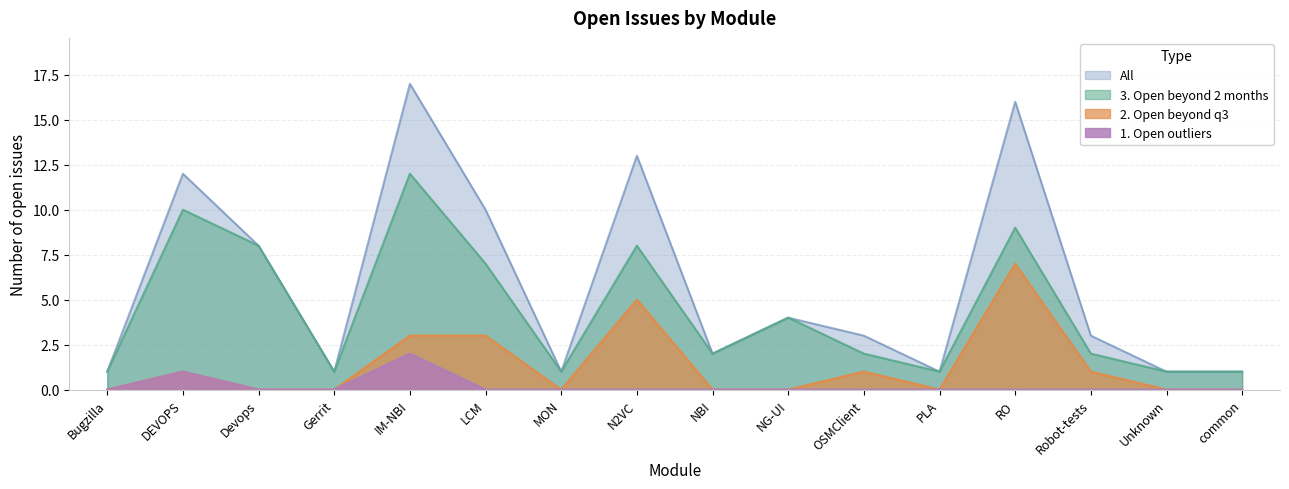

How many positive values does the 1. Open outliers series have?

2